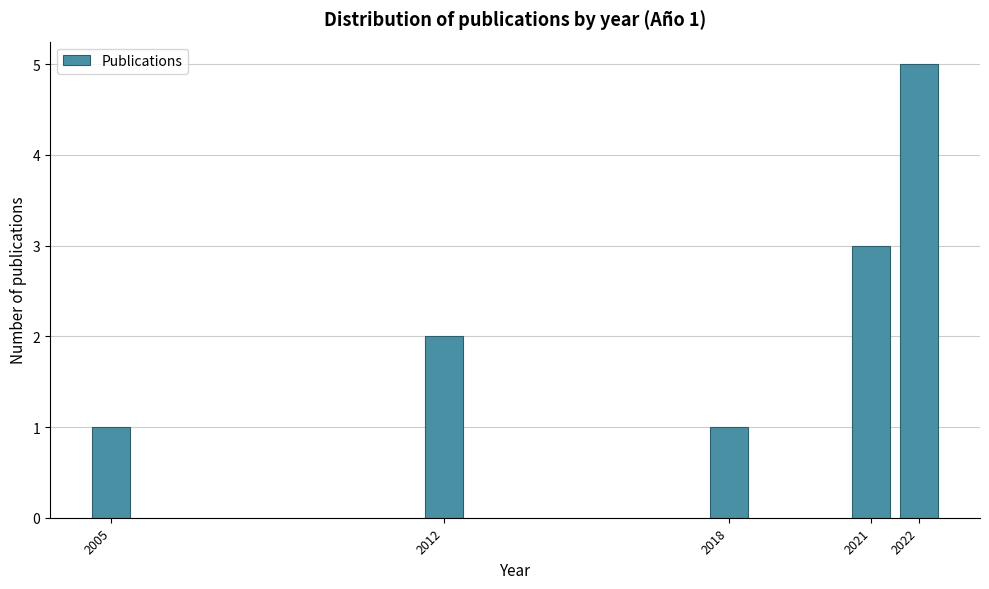

Reading left to right, what are all the values shown in this chart?

2005=1	2012=2	2018=1	2021=3	2022=5